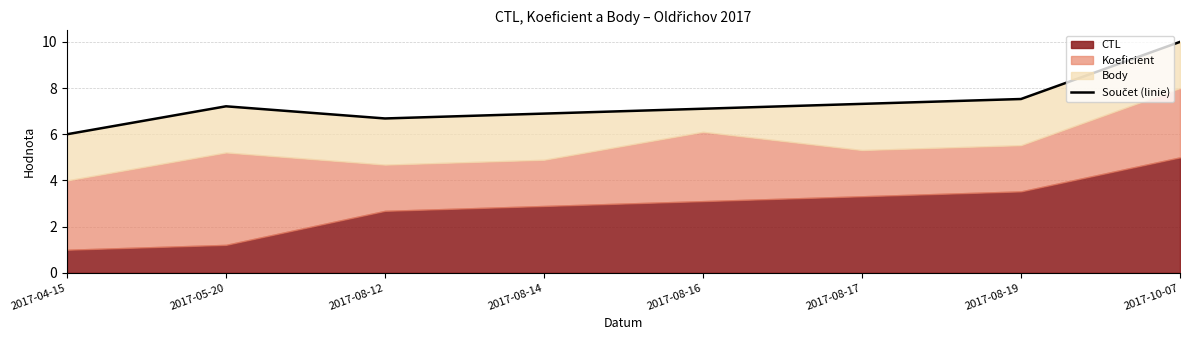

True or false: the data shows 2.1 at 2017-08-19.

False